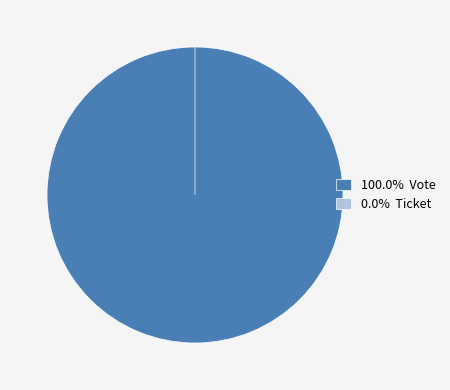

Is there a majority slice in this chart?

Yes